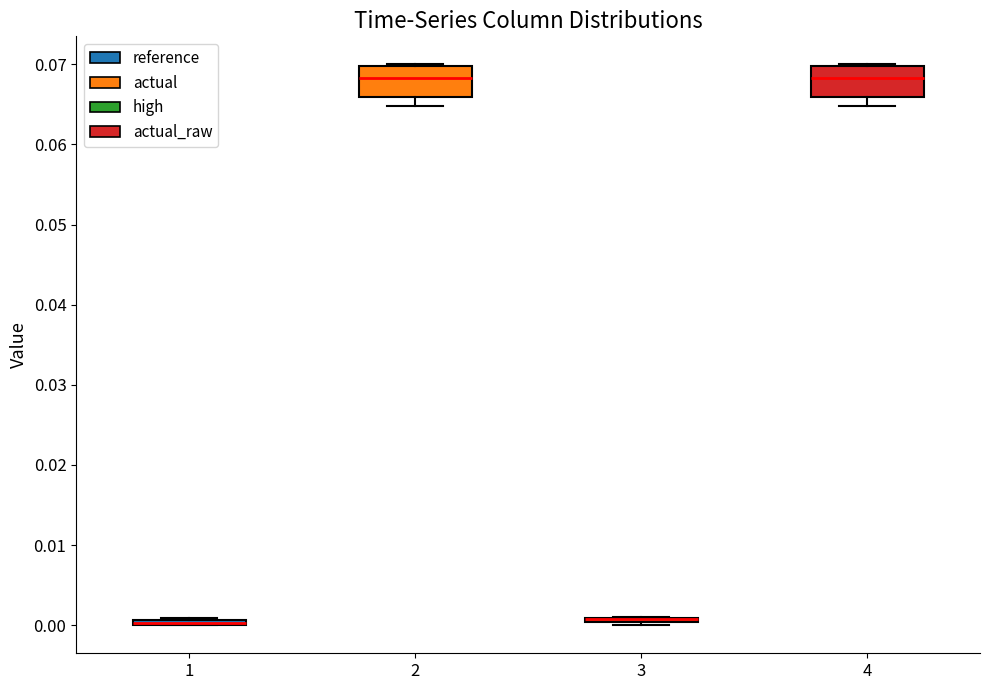

Where is the lower edge of the box at x = 1 on the y-axis? The values are not printed on the chart, so give them approximately, as read against the axis.

0.000